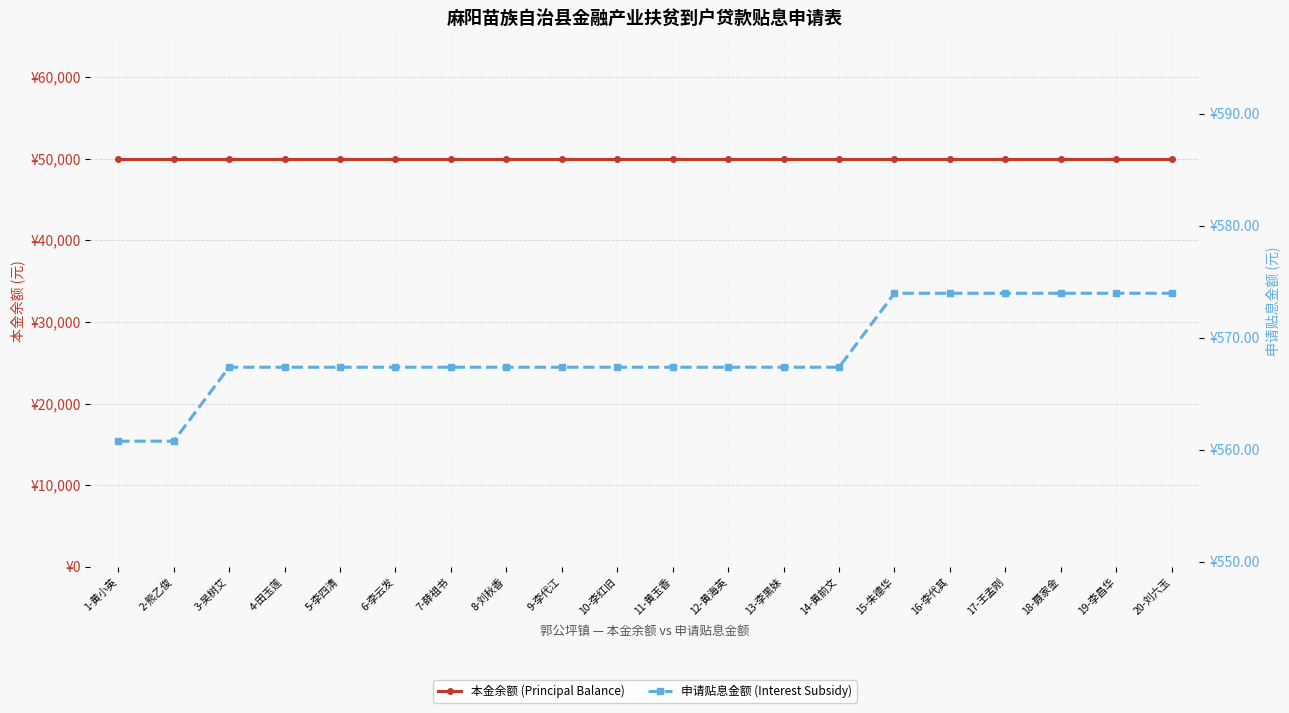

How many values in the 申请贴息金额 (Interest Subsidy) series exceed 567?

18